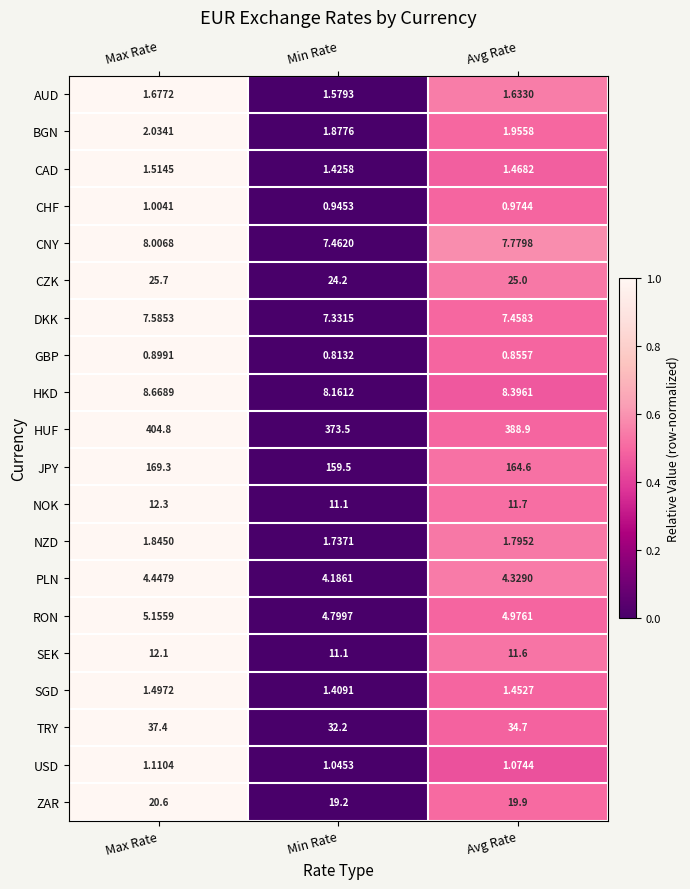

At which category is the sum across all series the highest?

Max Rate